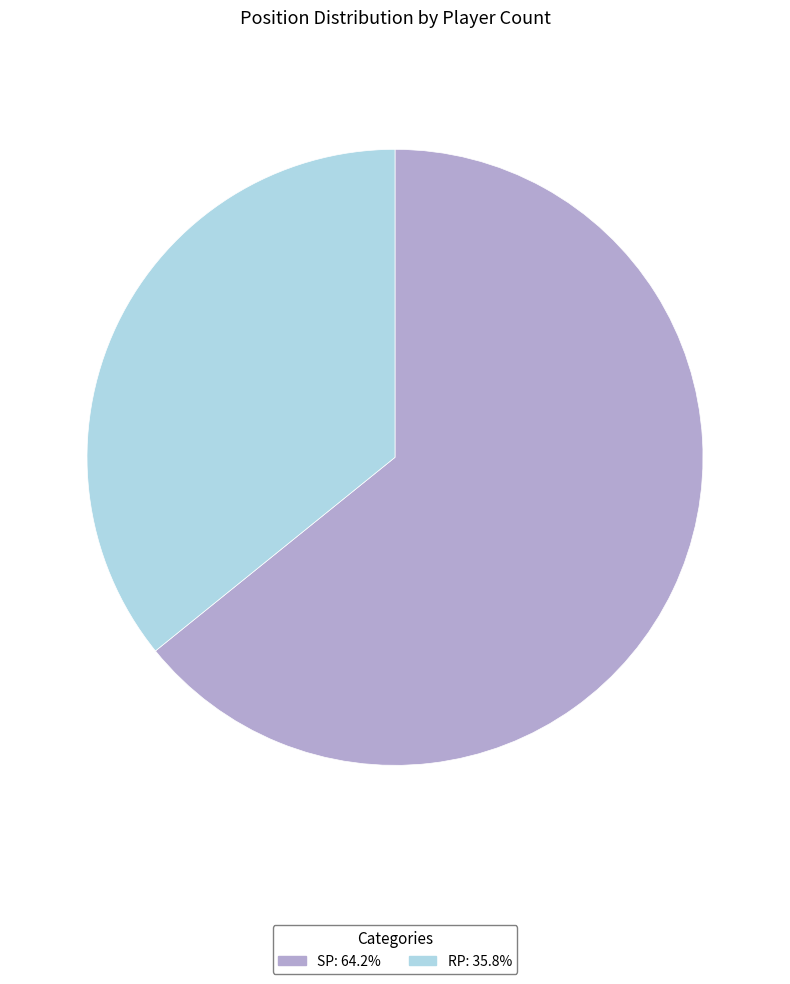

Rank the categories by value from highest to lowest.

SP, RP